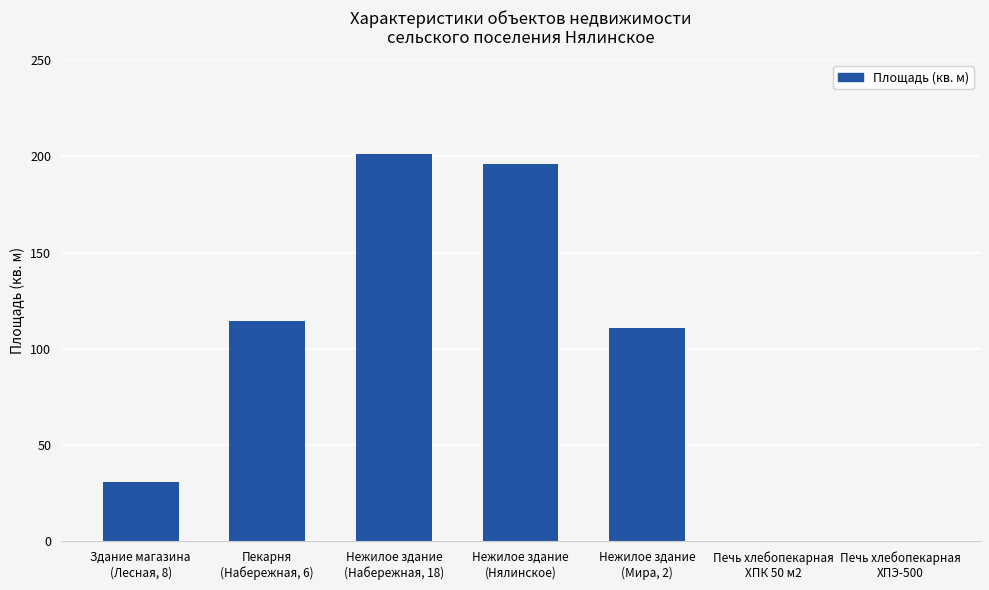

What is the sum of all values?

653.6